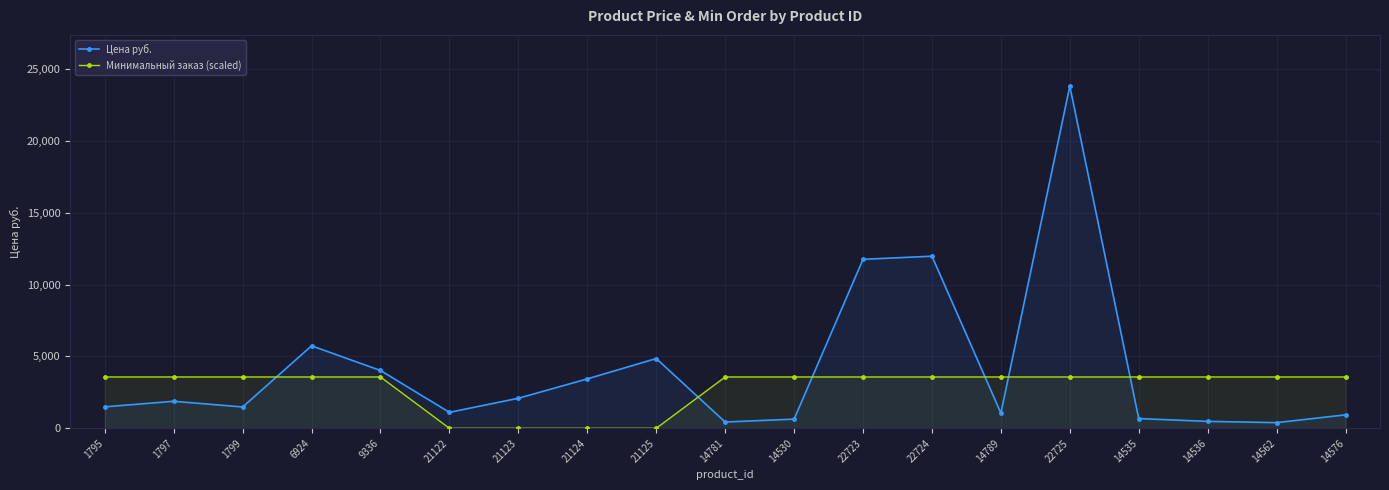

Between which two adjacent categories do Цена руб. and Минимальный заказ (scaled) first intersect?

1799 and 6924